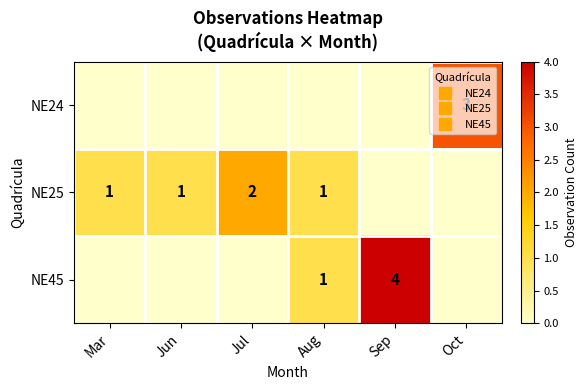

What is the difference between the highest and lowest values at Jul?

2